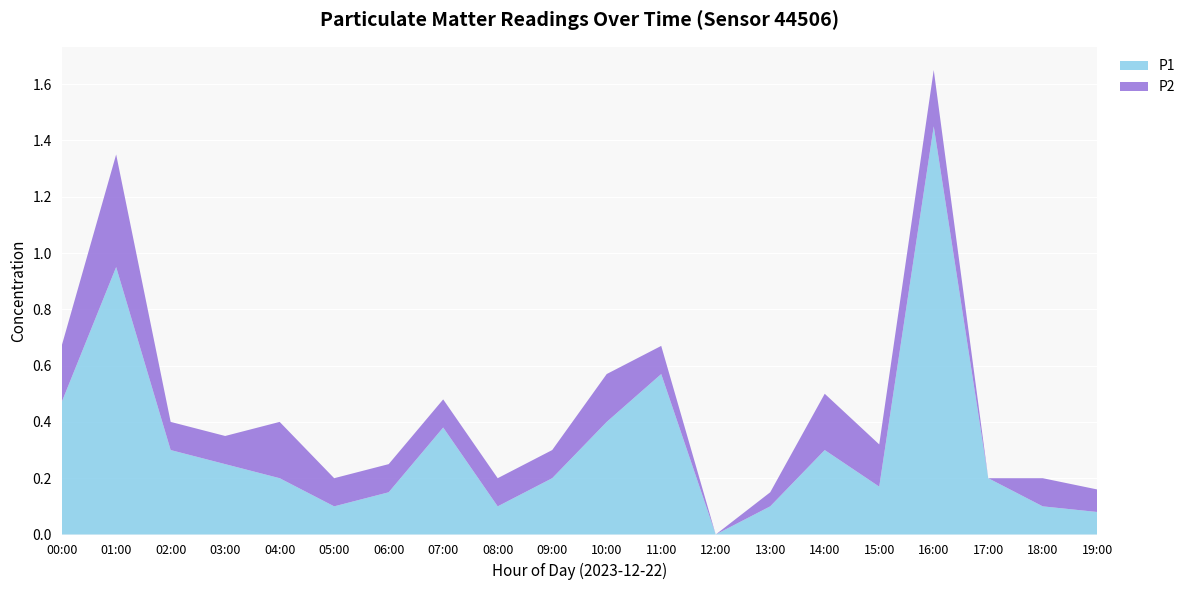

Reading right to left, transcribe all the data shown in this chart.

P1: 0.1	0.1	0.2	1.4	0.2	0.3	0.1	0.0	0.6	0.4	0.2	0.1	0.4	0.1	0.1	0.2	0.2	0.3	0.9	0.5
P2: 0.1	0.1	0.0	0.2	0.1	0.2	0.1	0.0	0.1	0.2	0.1	0.1	0.1	0.1	0.1	0.2	0.1	0.1	0.4	0.2